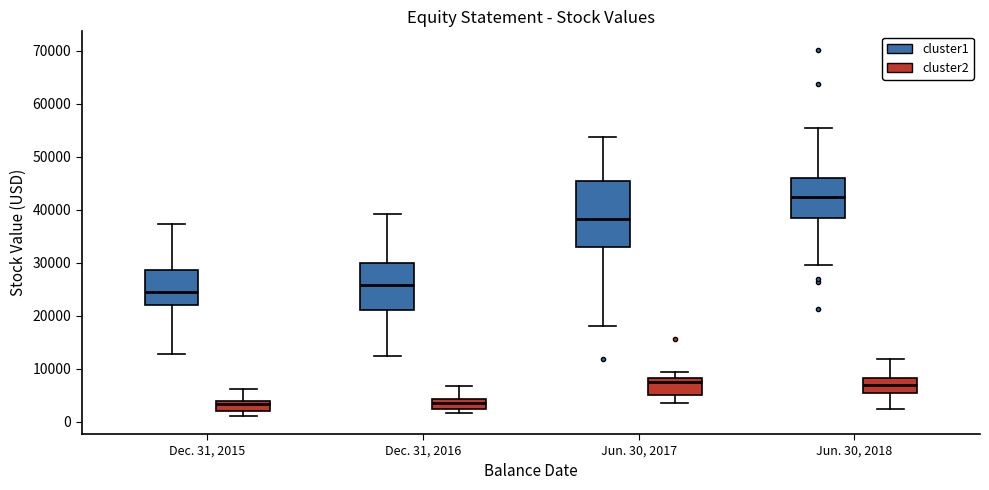

Comparing the boxes themselves (not the whiskers), which one is the tallest?

Jun. 30, 2017 (cluster1)